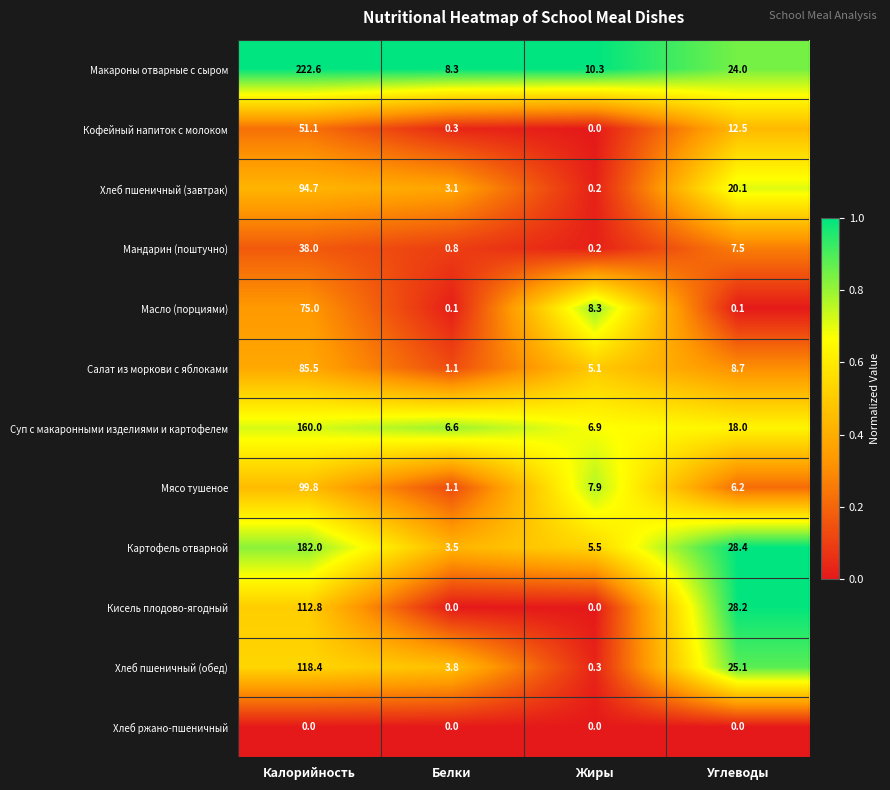

The Мандарин (поштучно) series shows 38.0 at Калорийность. True or false?

True